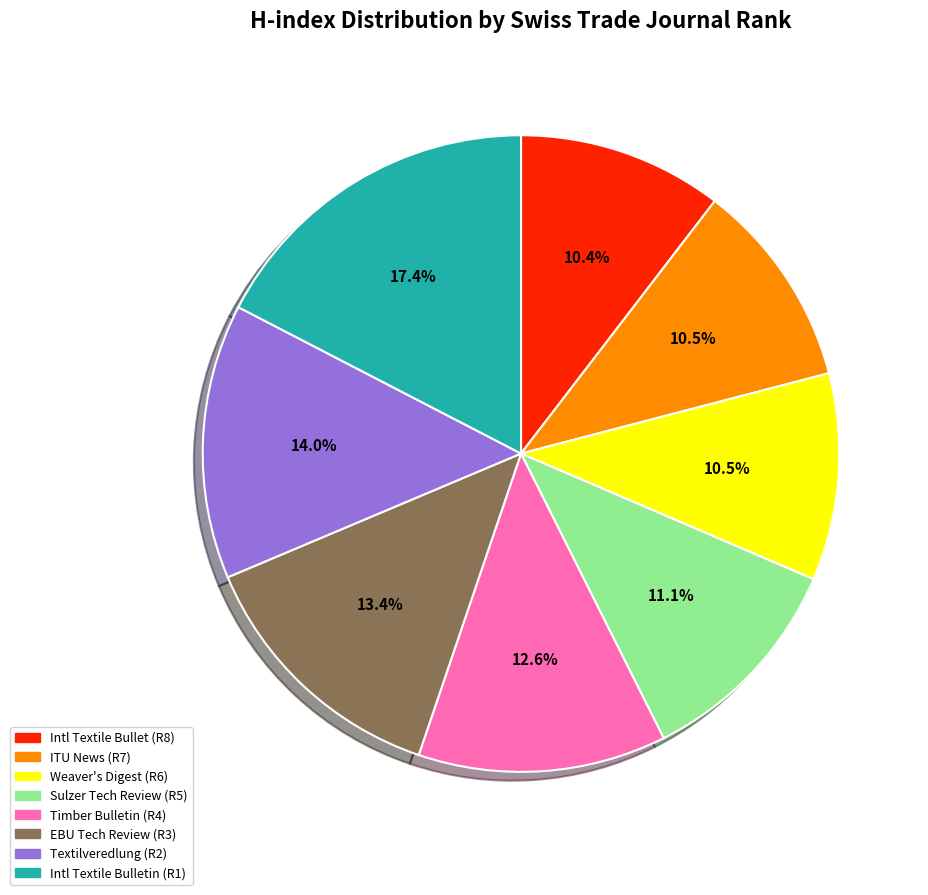

Is there any slice that represents more than half of the pie?

No